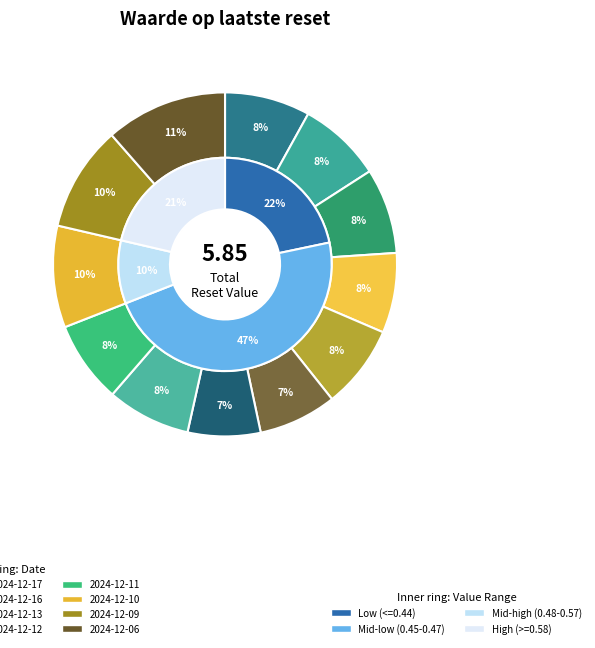

Rank the categories by value from lowest to highest.

2024-12-13, 2024-12-16, 2024-12-18, 2024-12-11, 2024-12-20, 2024-12-17, 2024-12-12, 2024-12-23, 2024-12-19, 2024-12-10, 2024-12-09, 2024-12-06